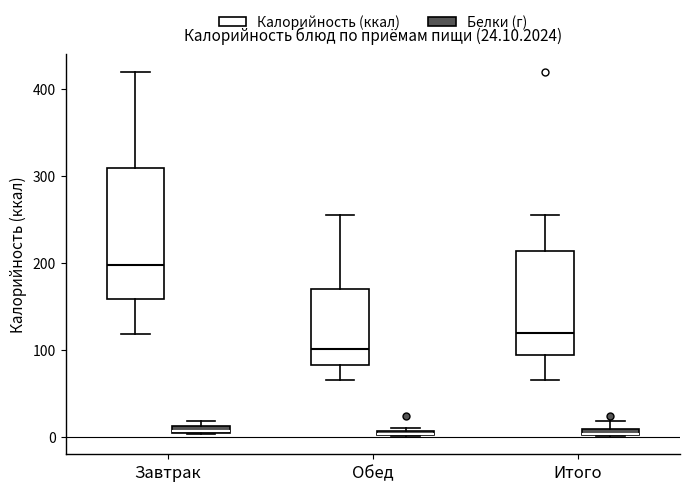

Which box is the tallest, from its lower edge to its upper edge?

Завтрак (Калорийность (ккал))